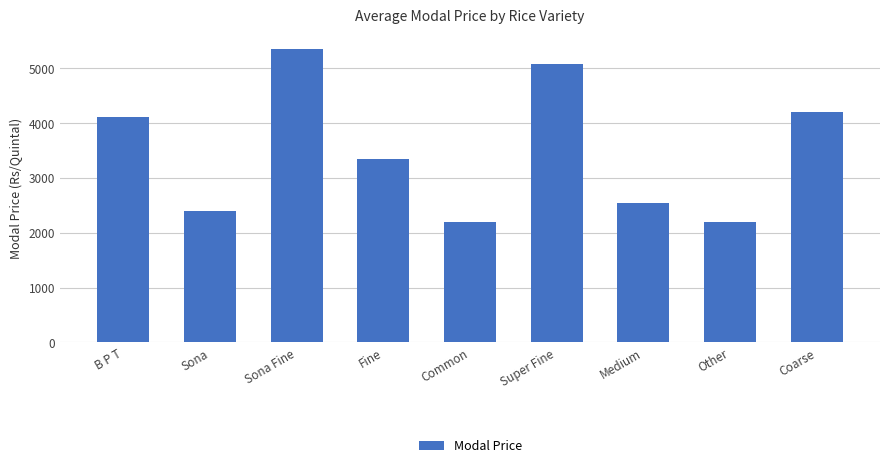

True or false: the data shows 3164 at Common.

False